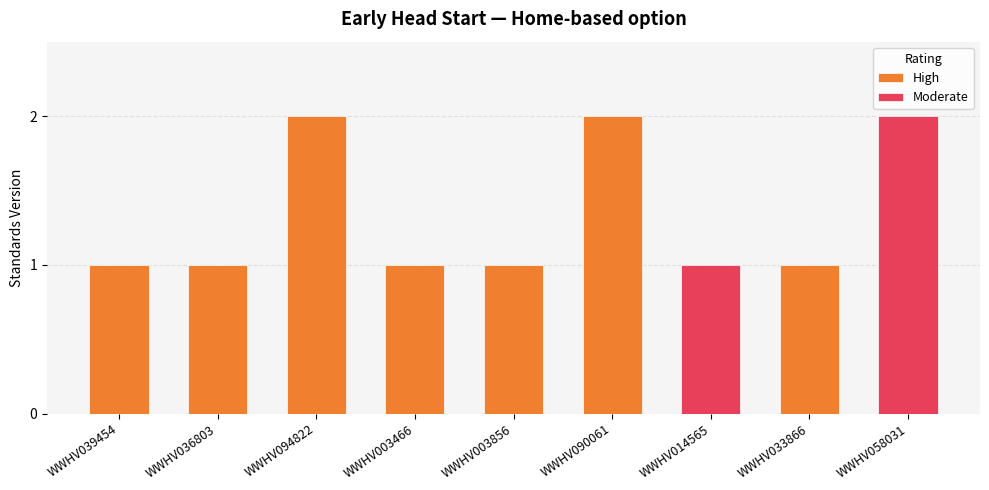

True or false: the data shows 1 at WWHV058031.

False